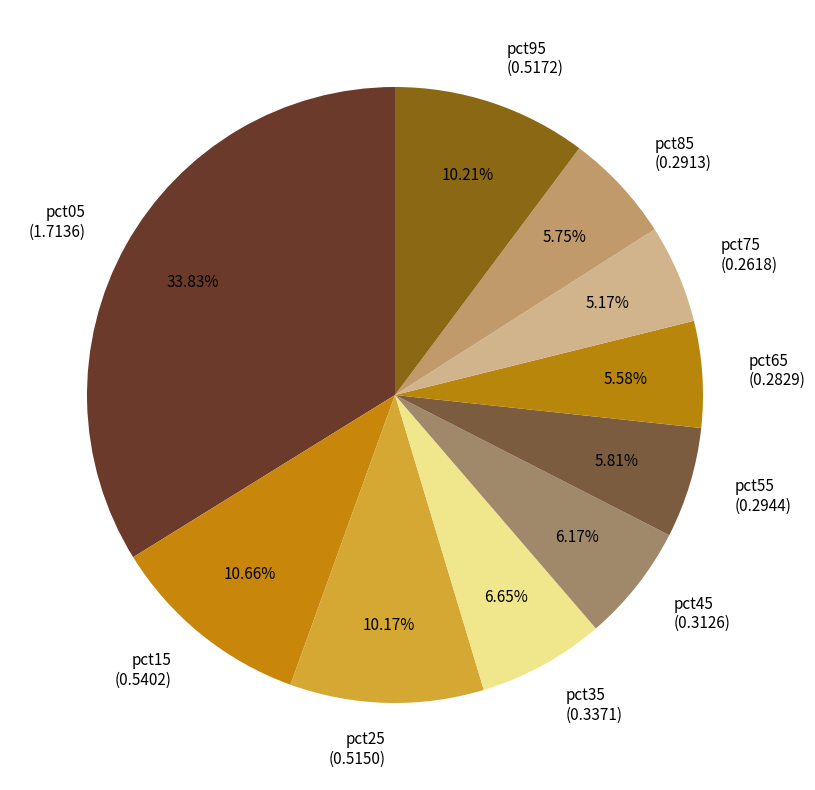

Combined, what portion of the pie is pct35 and pct95?

16.9%